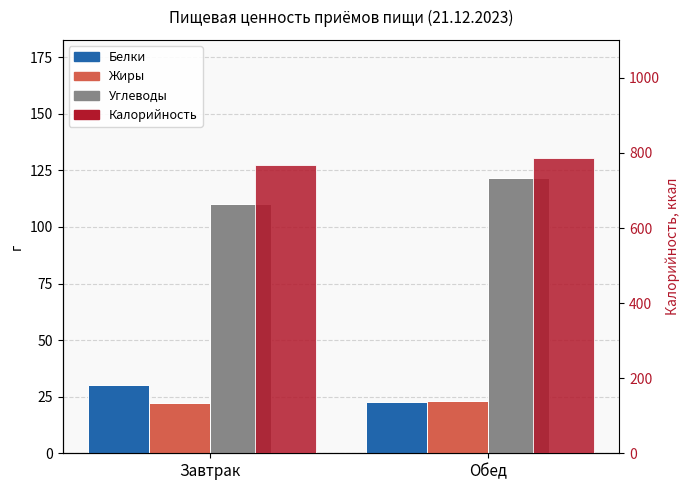

Where does the Калорийность series first go above 786?

Обед